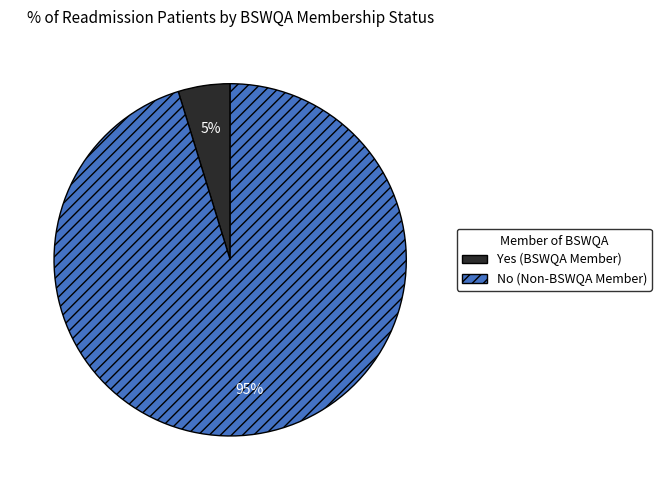

How many slices are in this pie chart?

2